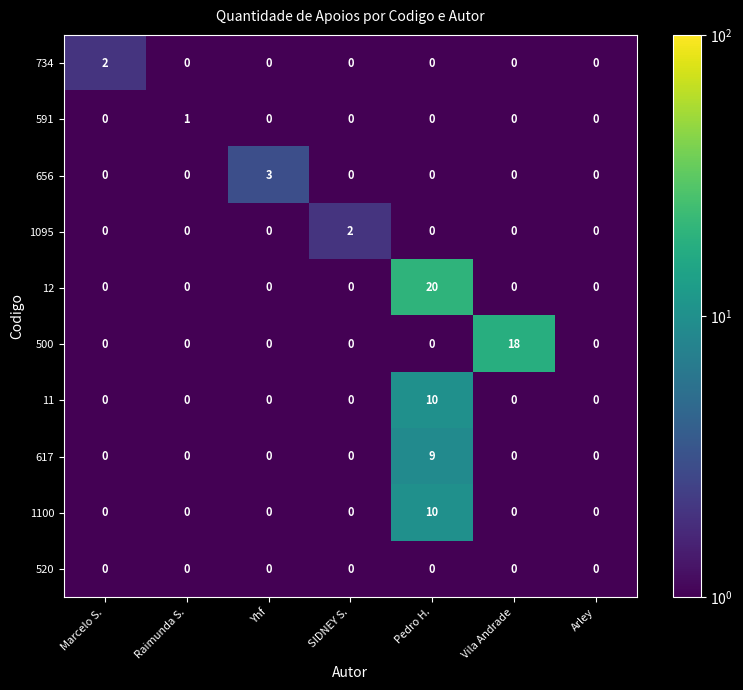

What is the difference between the maximum and second lowest values in the 12 series?

20